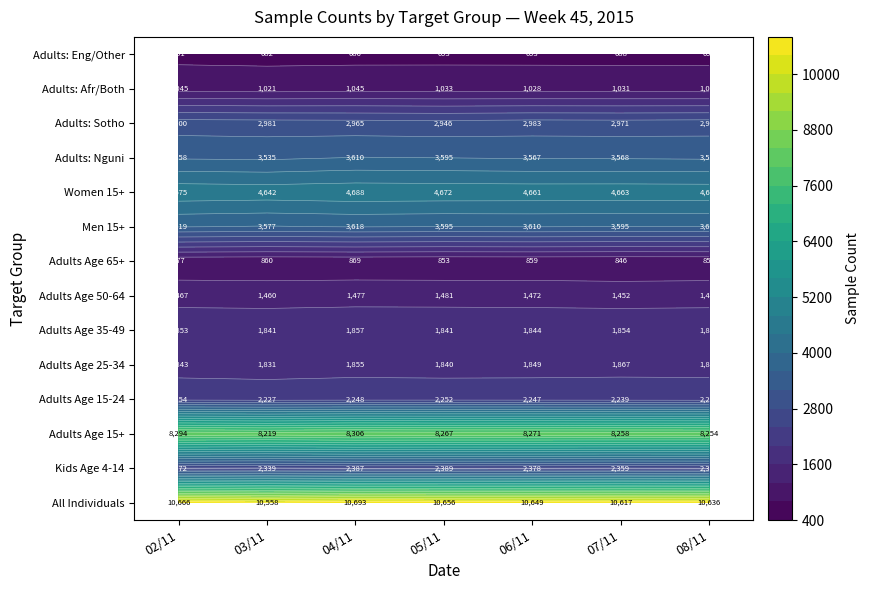

Reading right to left, what are all the values shown in this chart?

All Individuals: 10636	10617	10649	10656	10693	10558	10666
Kids Age 4-14: 2382	2359	2378	2389	2387	2339	2372
Adults Age 15+: 8254	8258	8271	8267	8306	8219	8294
Adults Age 15-24: 2227	2239	2247	2252	2248	2227	2254
Adults Age 25-34: 1866	1867	1849	1840	1855	1831	1843
Adults Age 35-49: 1839	1854	1844	1841	1857	1841	1853
Adults Age 50-64: 1472	1452	1472	1481	1477	1460	1467
Adults Age 65+: 850	846	859	853	869	860	877
Men 15+: 3600	3595	3610	3595	3618	3577	3619
Women 15+: 4654	4663	4661	4672	4688	4642	4675
Adults: Nguni: 3550	3568	3567	3595	3610	3535	3558
Adults: Sotho: 2991	2971	2983	2946	2965	2981	3000
Adults: Afr/Both: 1023	1031	1028	1033	1045	1021	1045
Adults: Eng/Other: 690	688	693	693	686	682	691